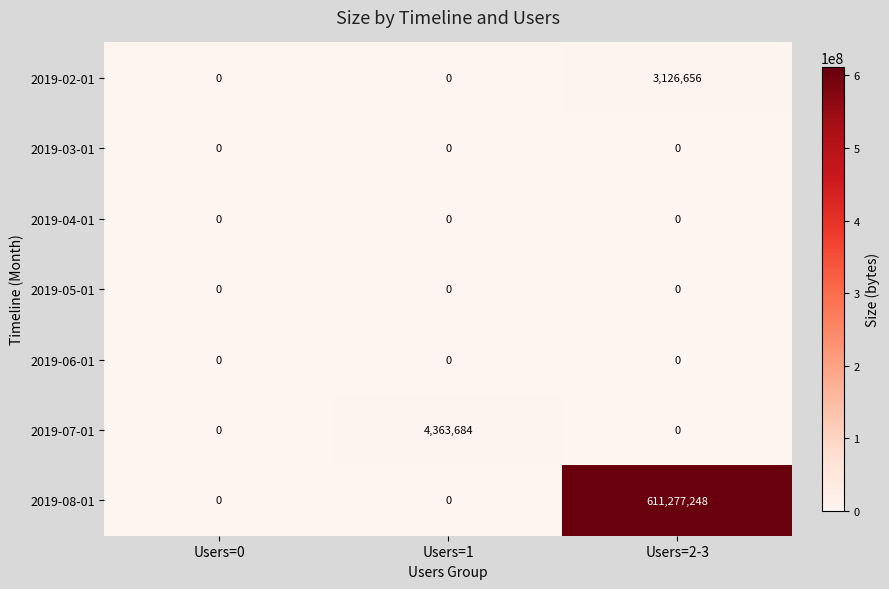

Is it true that 2019-03-01 equals 0 at Users=1?

True